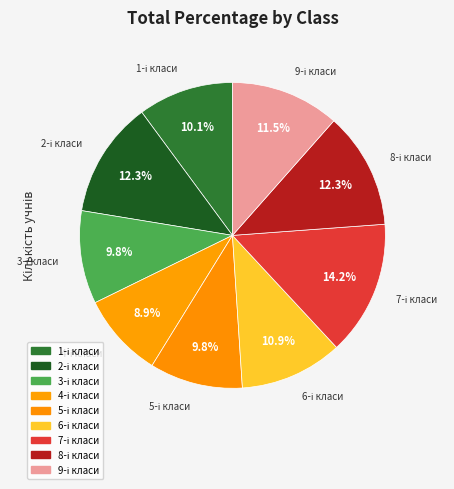

Is there a majority slice in this chart?

No